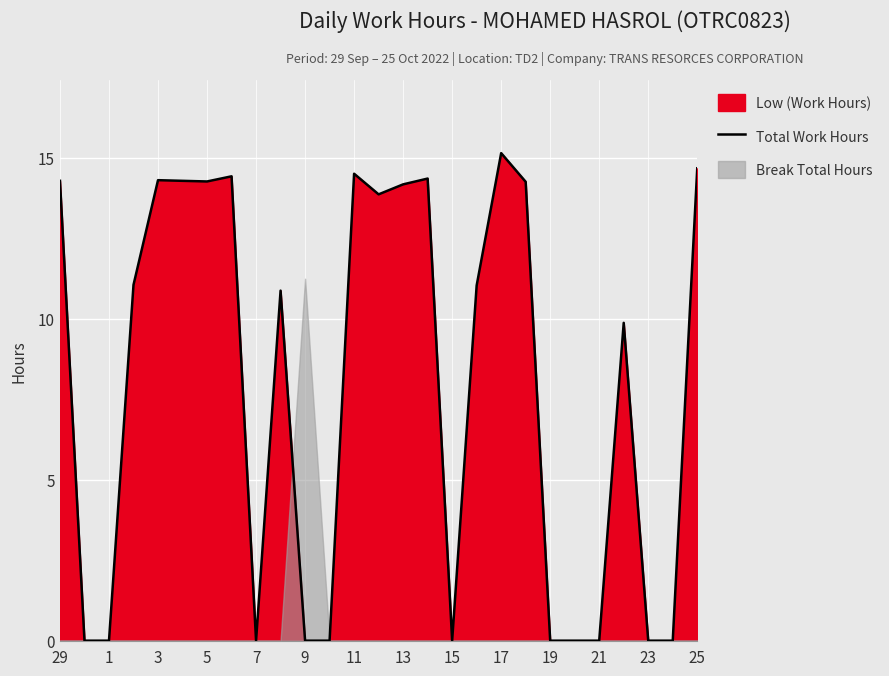

How many points are lower than both their immediate neighbors (excluding endpoints)?

4